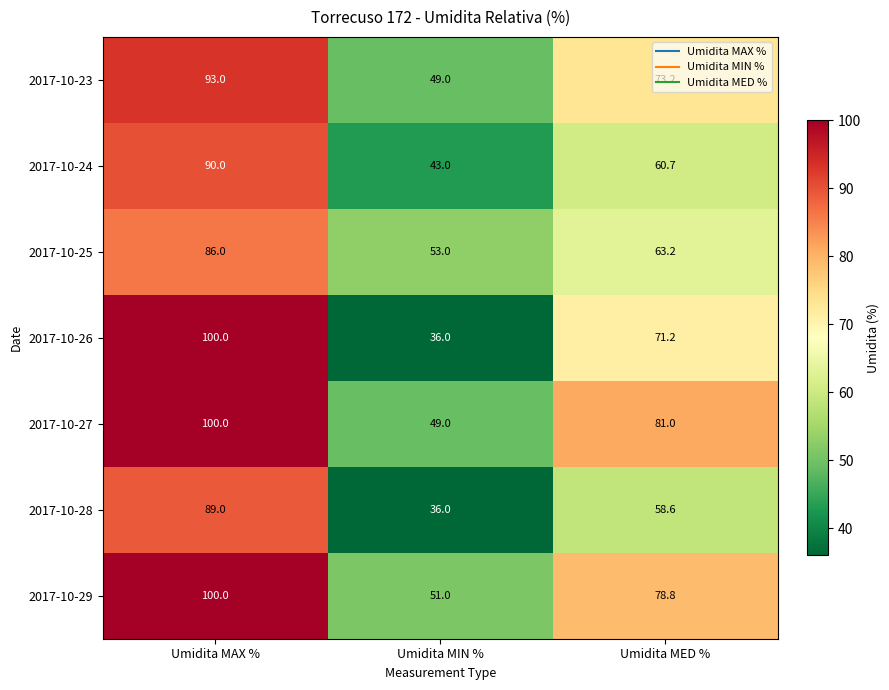

What is the difference between the highest and lowest values at Umidita MIN %?

17.0